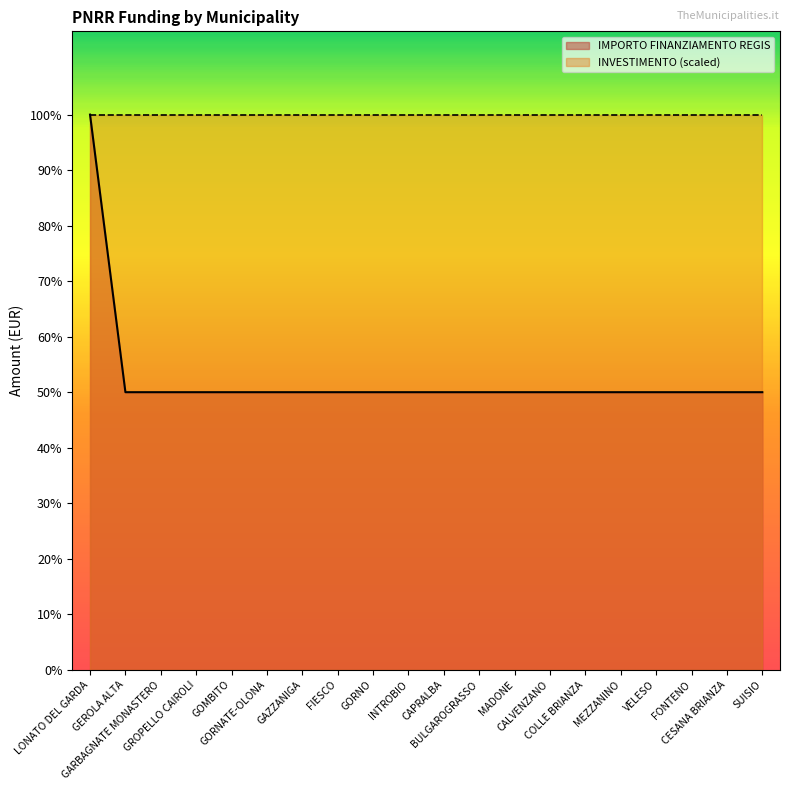

Which label corresponds to the largest value in the chart?

LONATO DEL GARDA